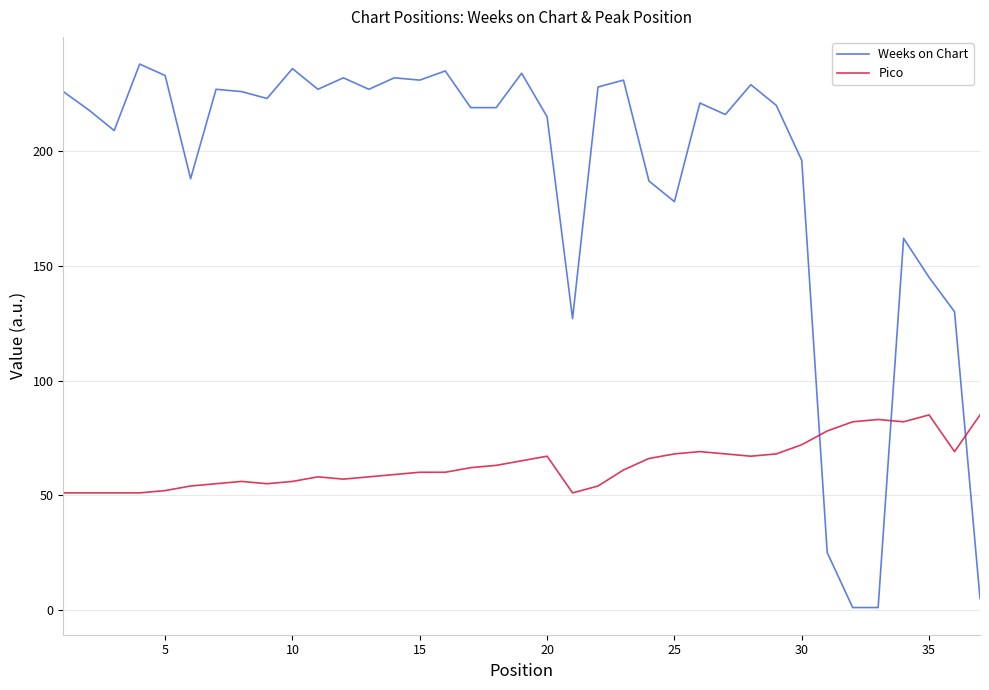

What are all the series names shown in the legend?

Weeks on Chart, Pico